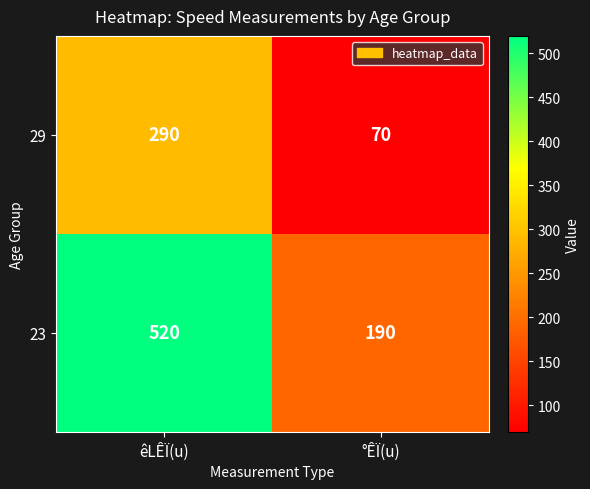

At how many categories does at least one series exceed 170?

2